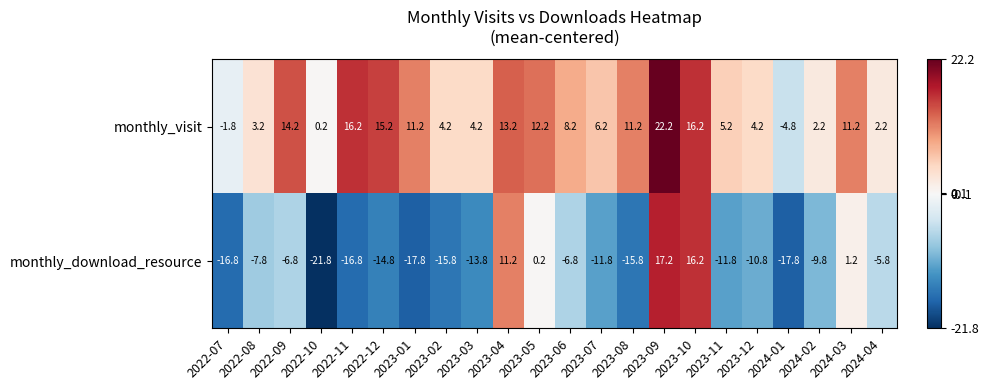

How many values in monthly_download_resource are below zero?

17